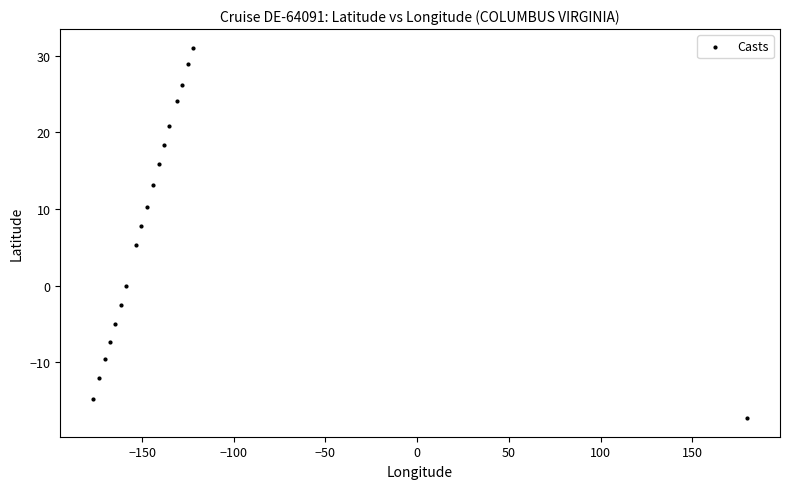

What is the range of X values (max minus min)?

356.7